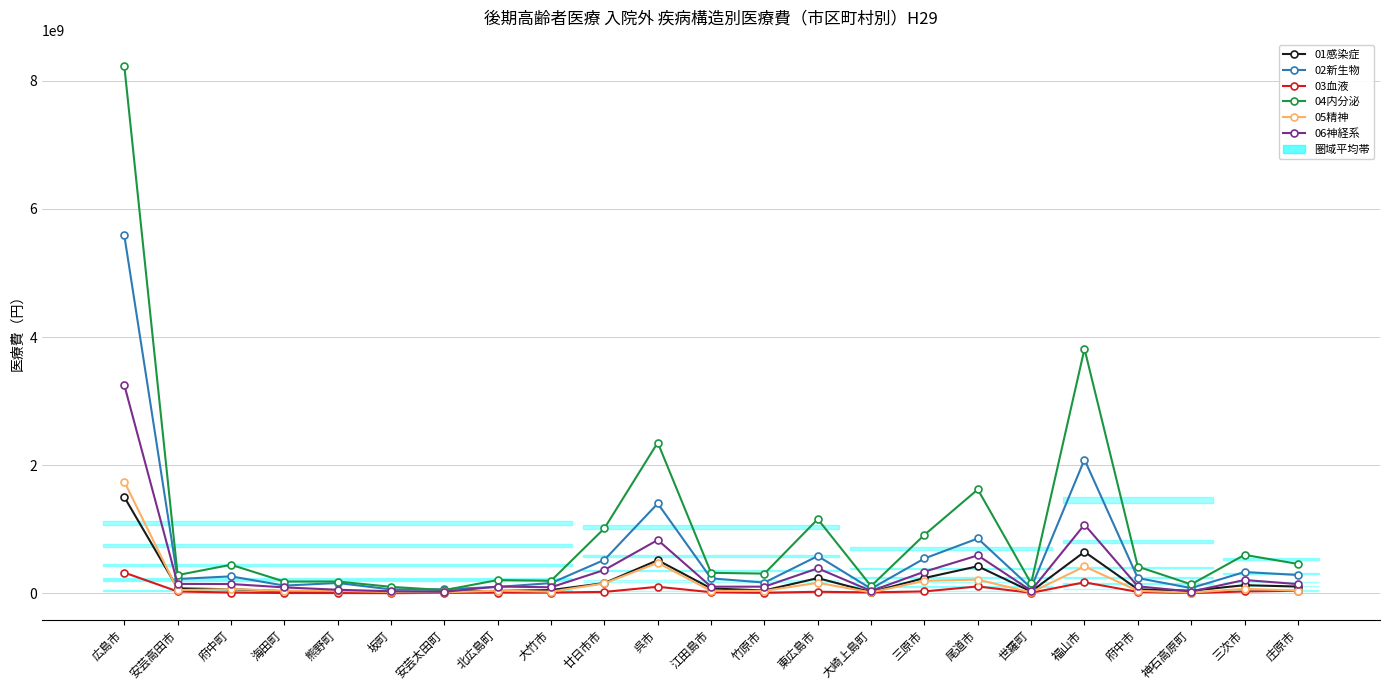

Rank the series at 尾道市 from lowest to highest value.

03血液, 05精神, 01感染症, 06神経系, 02新生物, 04内分泌